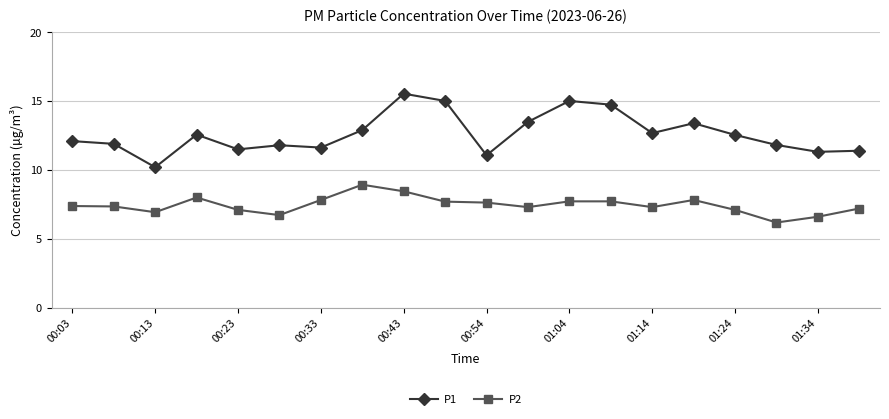

What is the average value of the P2 series?

7.4